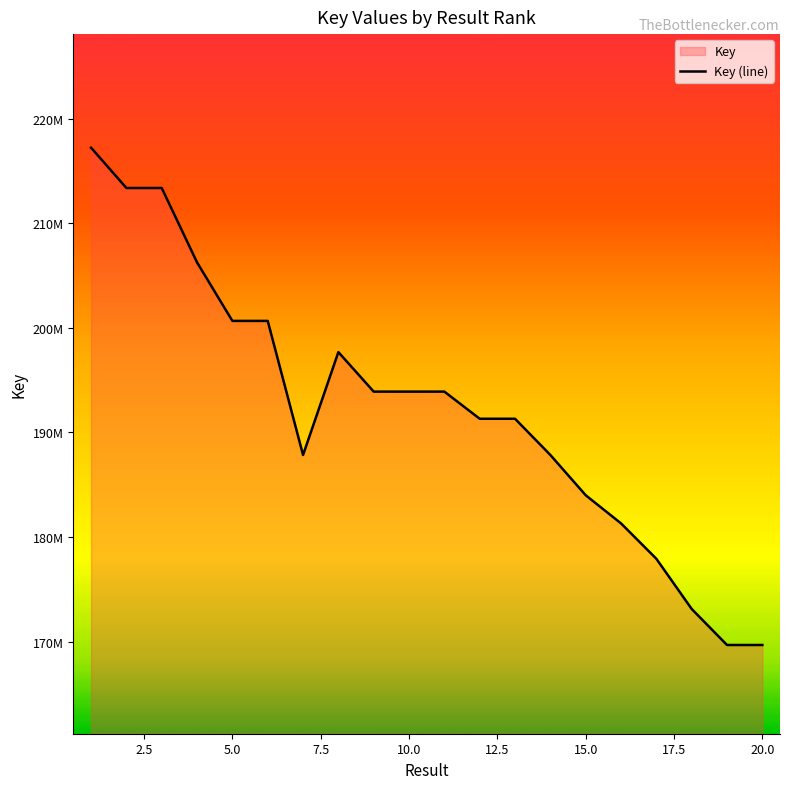

How many distinct data groups are displayed?

1